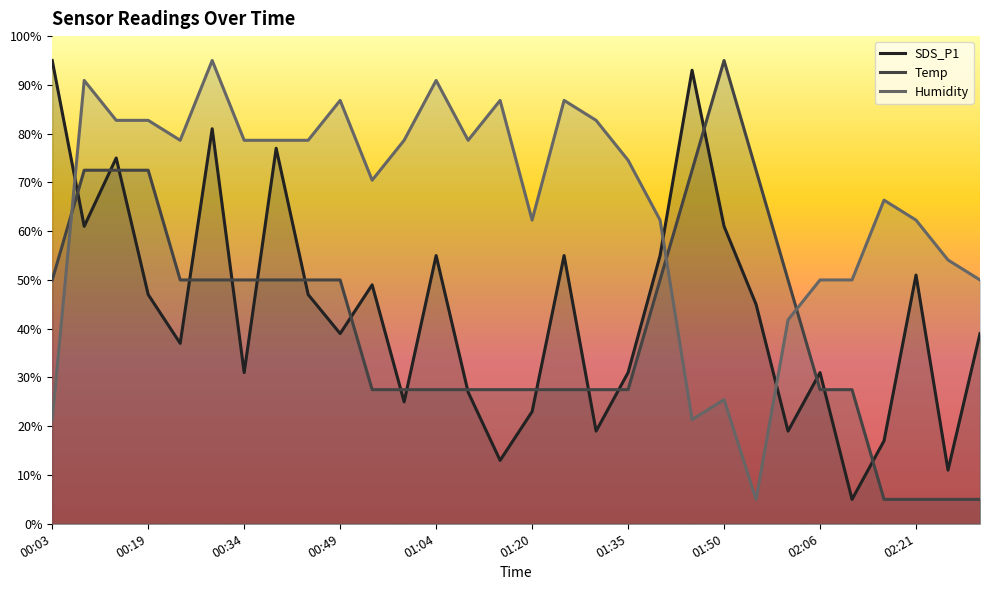

What position from the left is 01:55?

23